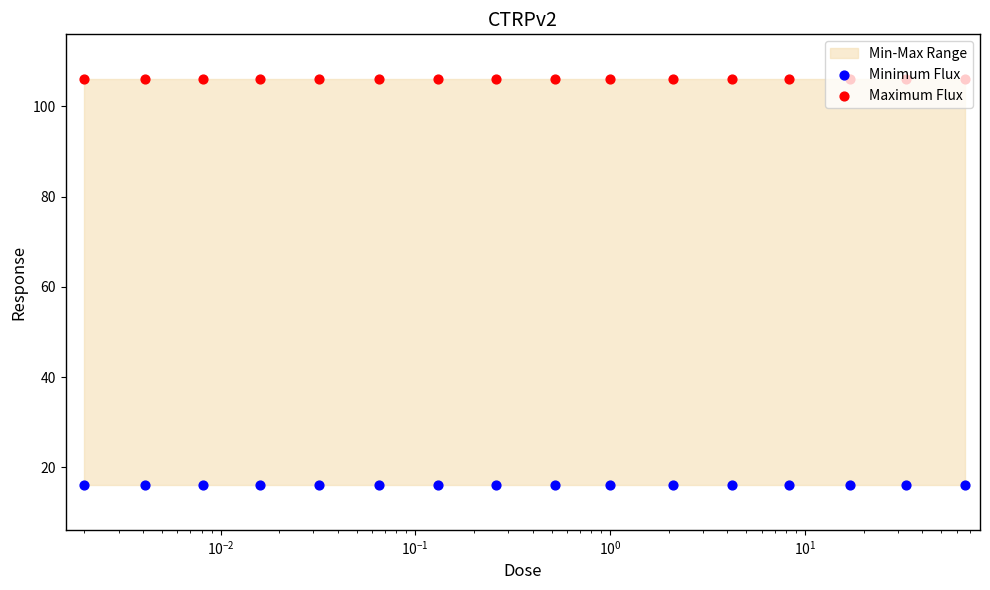

What is the total value across all series at 9?

122.1